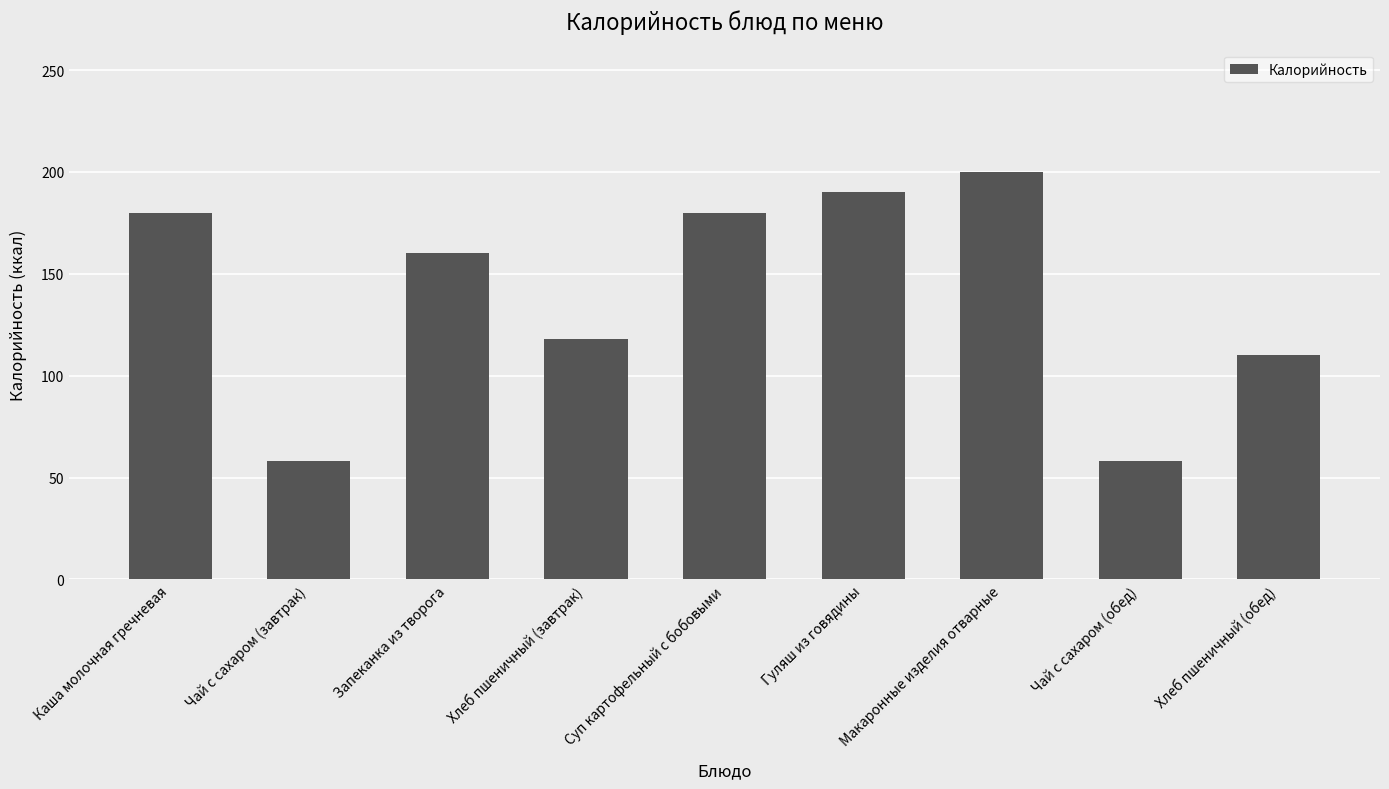

What is the label of the 9th bar from the right?

Каша молочная гречневая